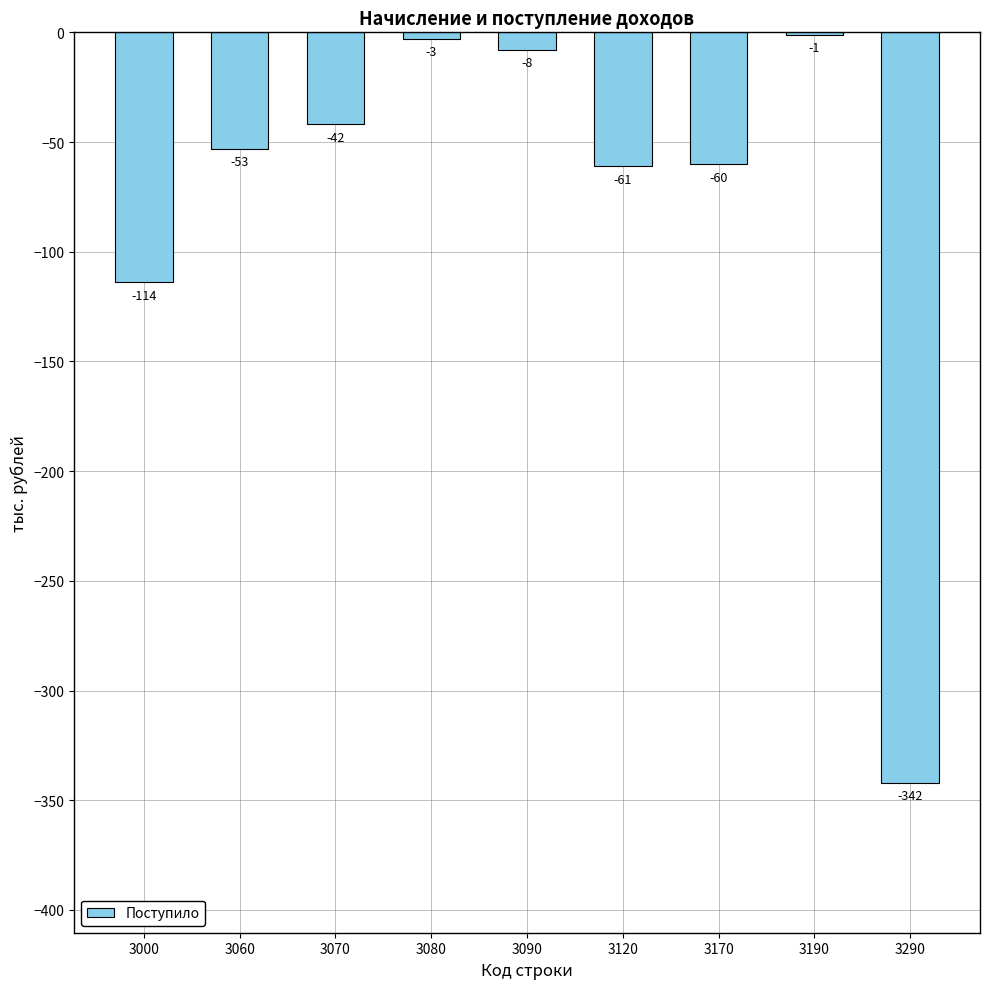

Read the value at 3060.

-53